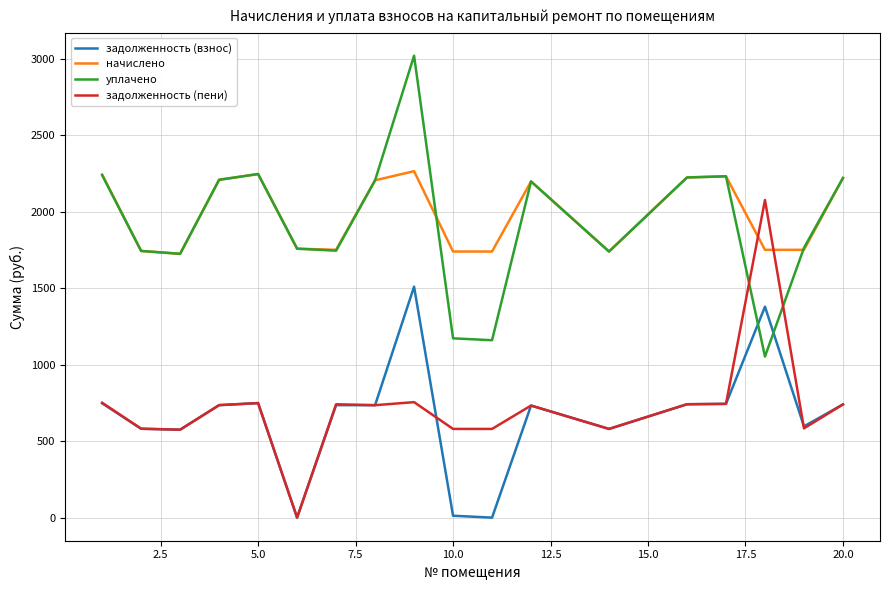

What is the average value of the начислено series?

1986.0